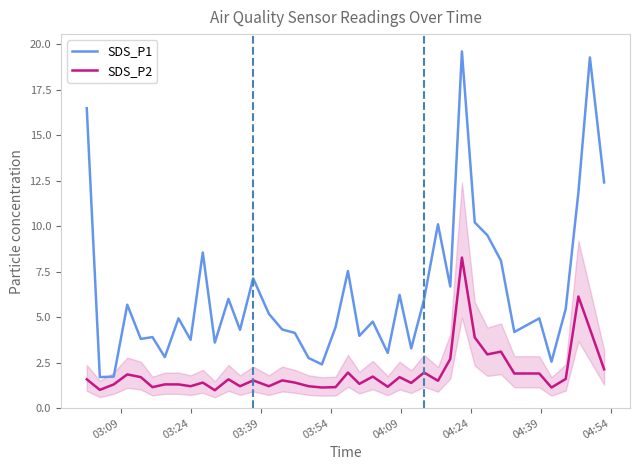

List the series in order of their overall mean, highest first.

SDS_P1, SDS_P2